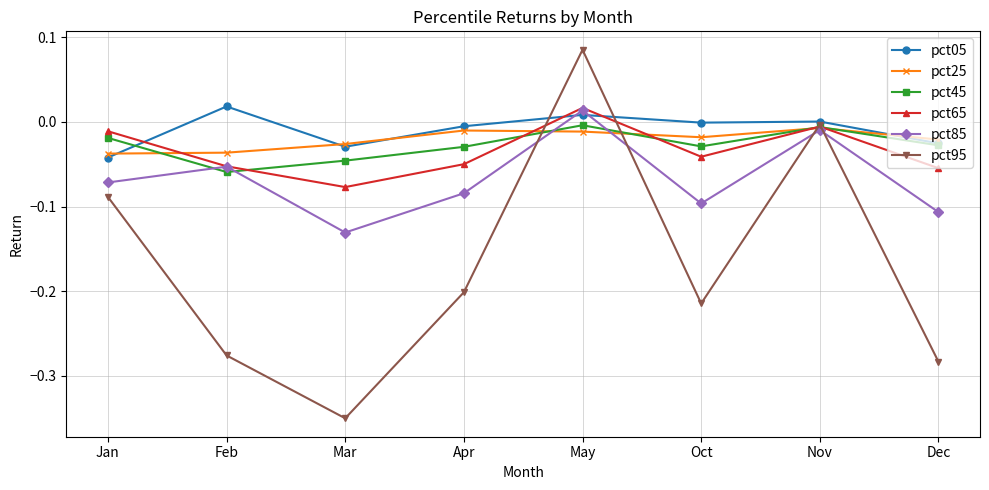

What is the label of the 5th point from the left?

May